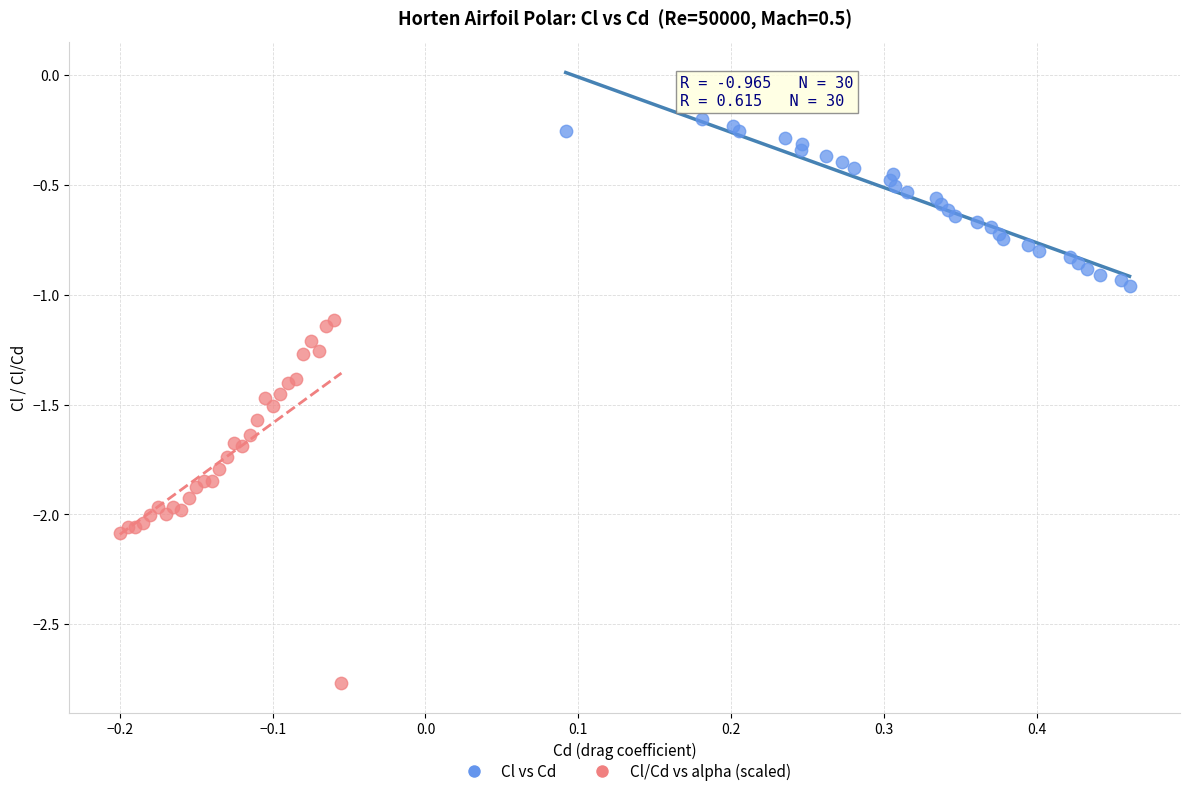

Which series has the largest Y range (max minus min)?

Cl/Cd vs alpha (scaled)